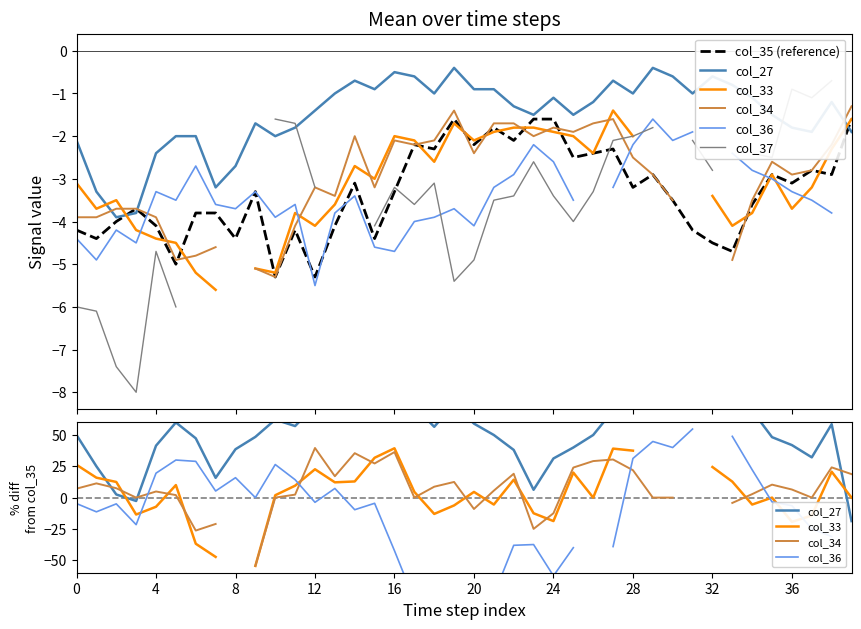

What is the spread (max minus min) of values at 37?

57.1